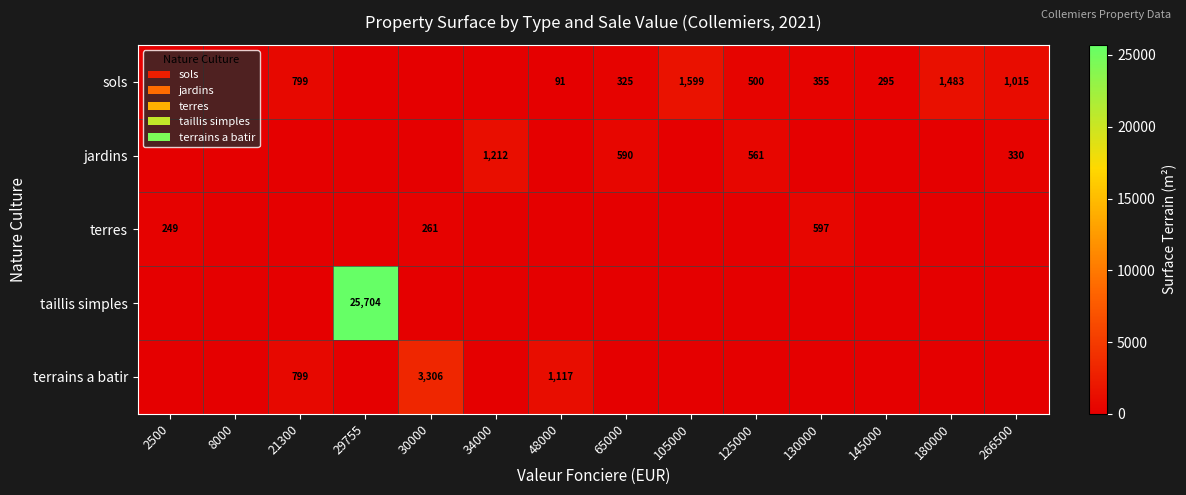

The jardins series shows 825 at 125000. True or false?

False